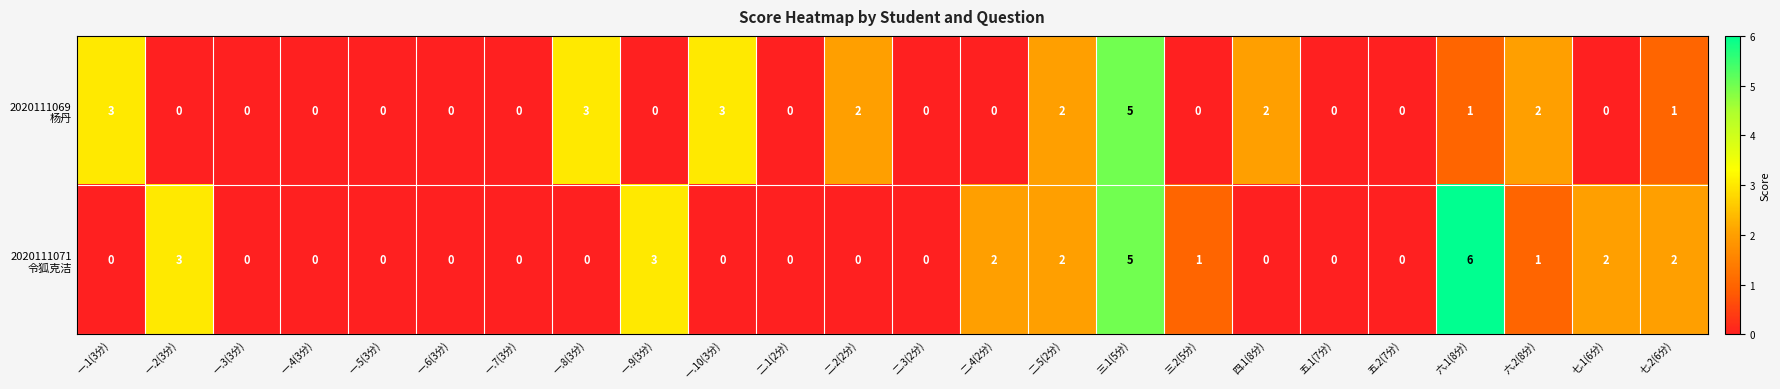

At which category does the chart reach its peak across all series?

六.1(8分)